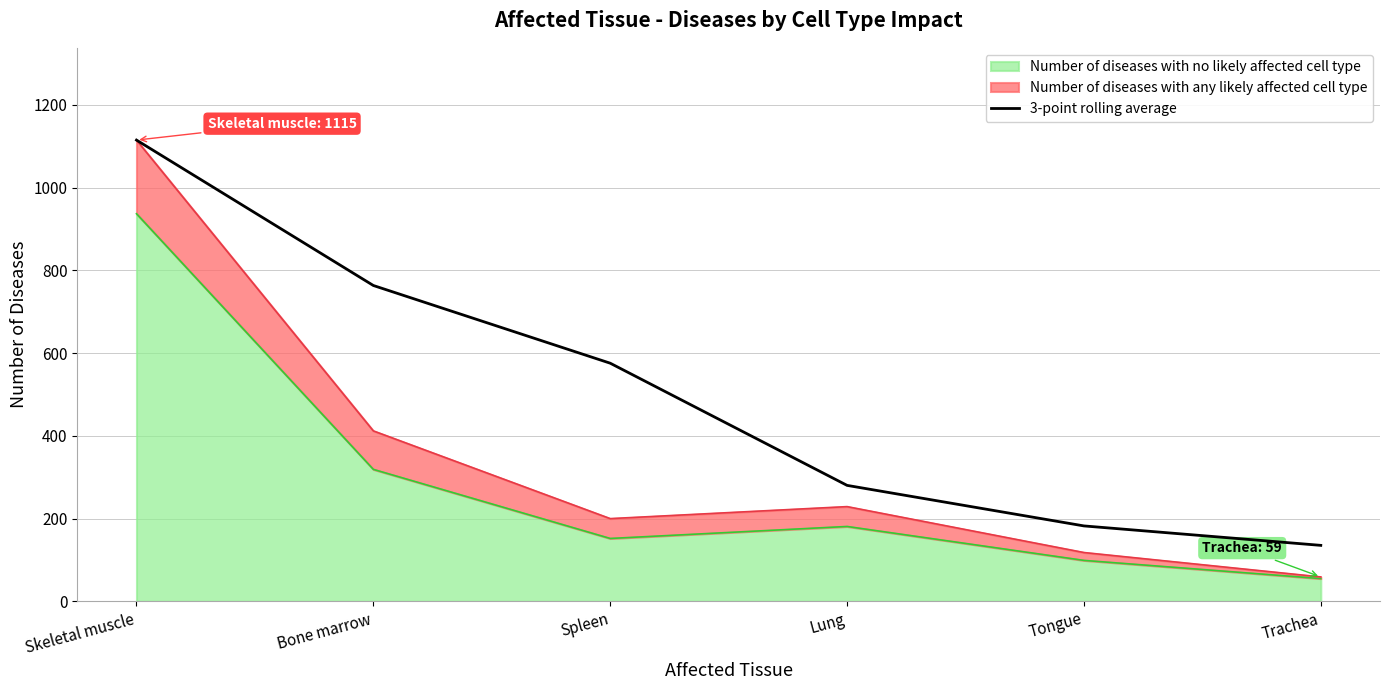

What is the sum of all values?

3052.2